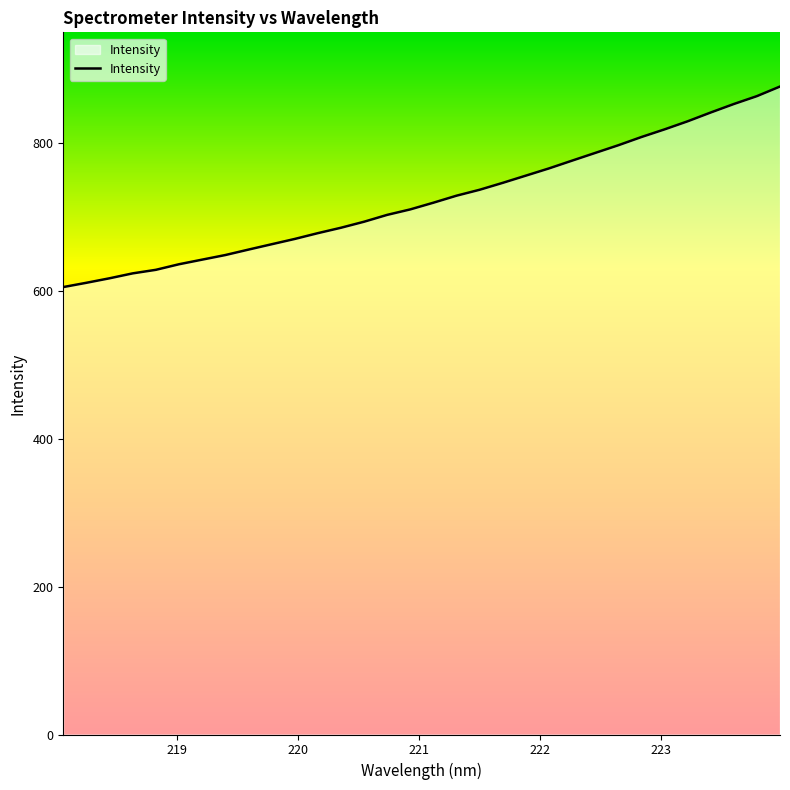

Does the chart display data point markers on the line(s)?

No